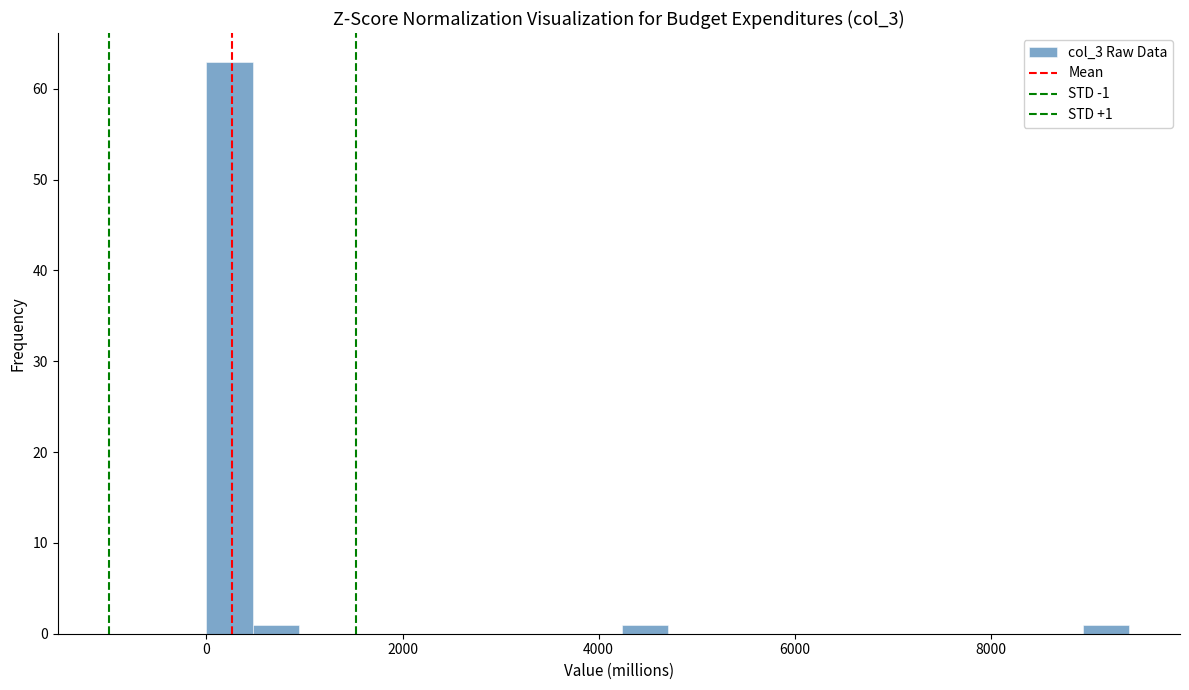

Around what value on the x-axis is the tallest bar? Give the approximate position of its centre, as read against the axis.

200